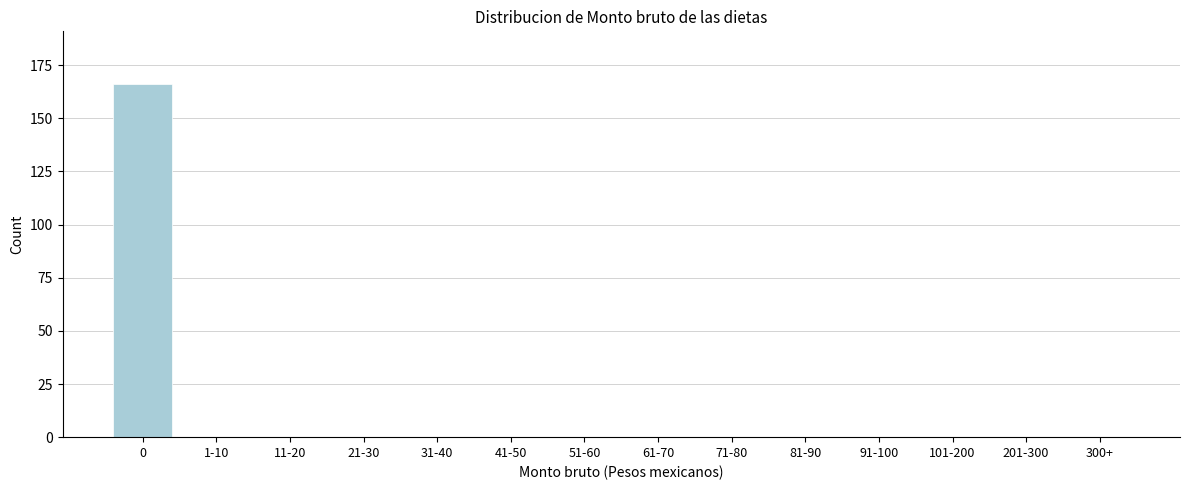

Reading left to right, transcribe all the data shown in this chart.

0=166	1-10=0	11-20=0	21-30=0	31-40=0	41-50=0	51-60=0	61-70=0	71-80=0	81-90=0	91-100=0	101-200=0	201-300=0	300+=0